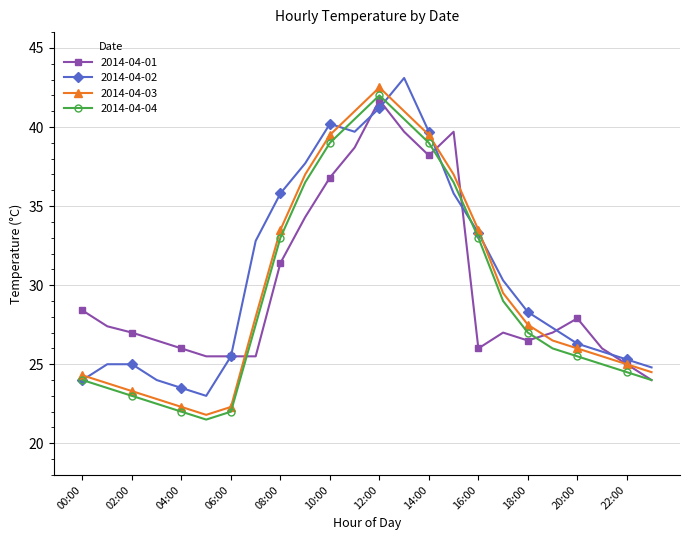

What is the value of the 2014-04-03 point at the 4th from the left?

22.8